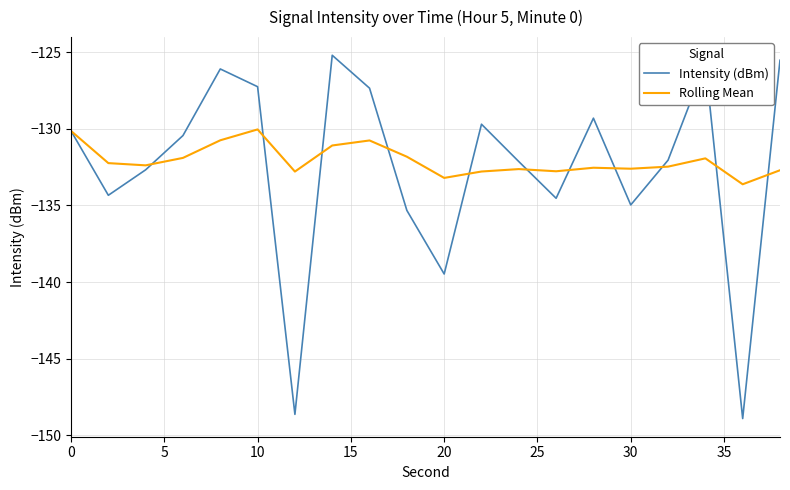

What is the maximum value shown in the chart?

-125.2